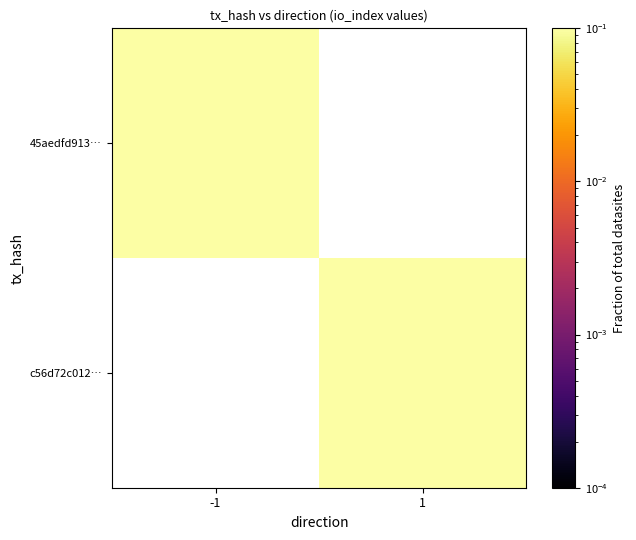

How many categories are shown in the chart?

2